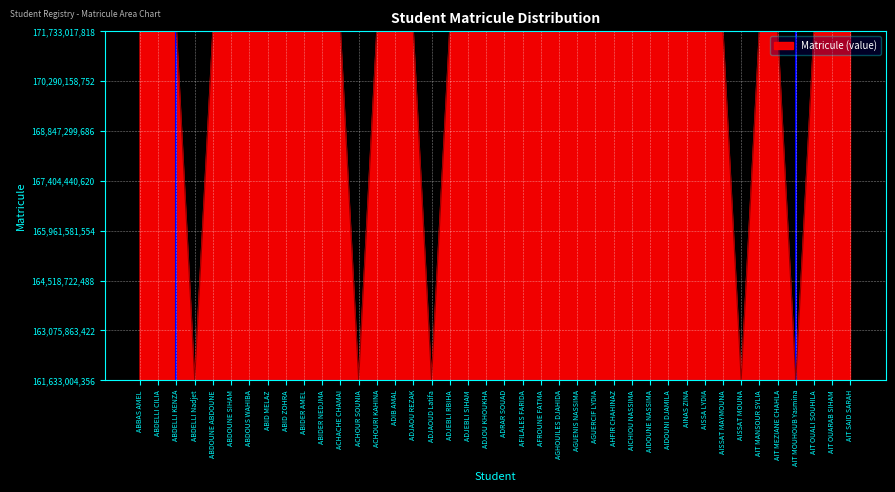

The chart shows a value of 289125306689 at ADIB AMAL. True or false?

False